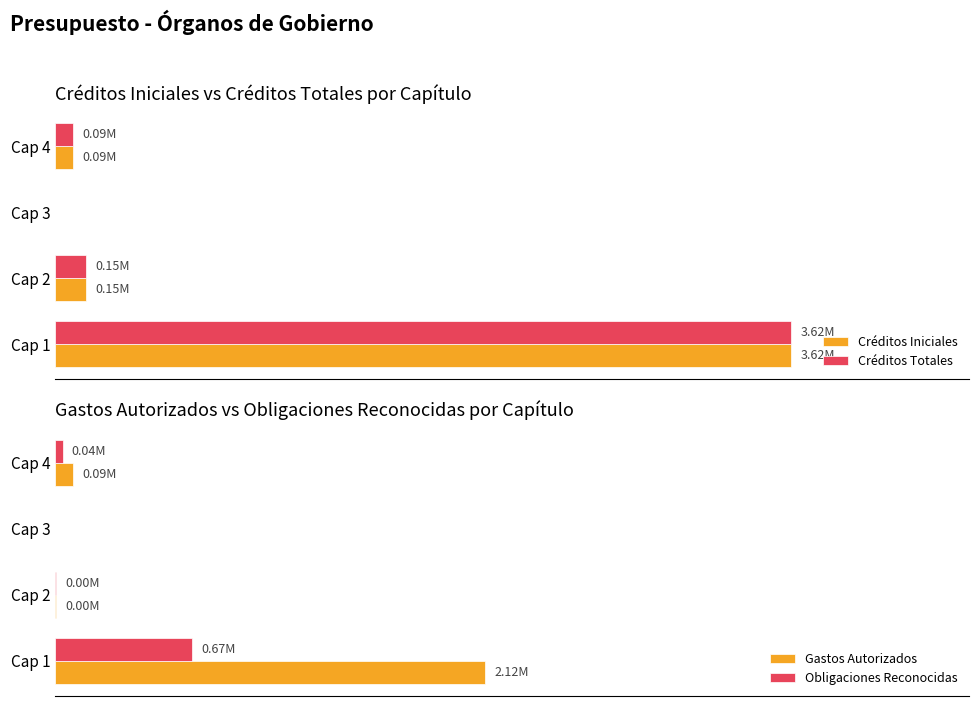

Rank the series at Cap 4 from highest to lowest value.

Créditos Iniciales, Créditos Totales, Gastos Autorizados, Obligaciones Reconocidas